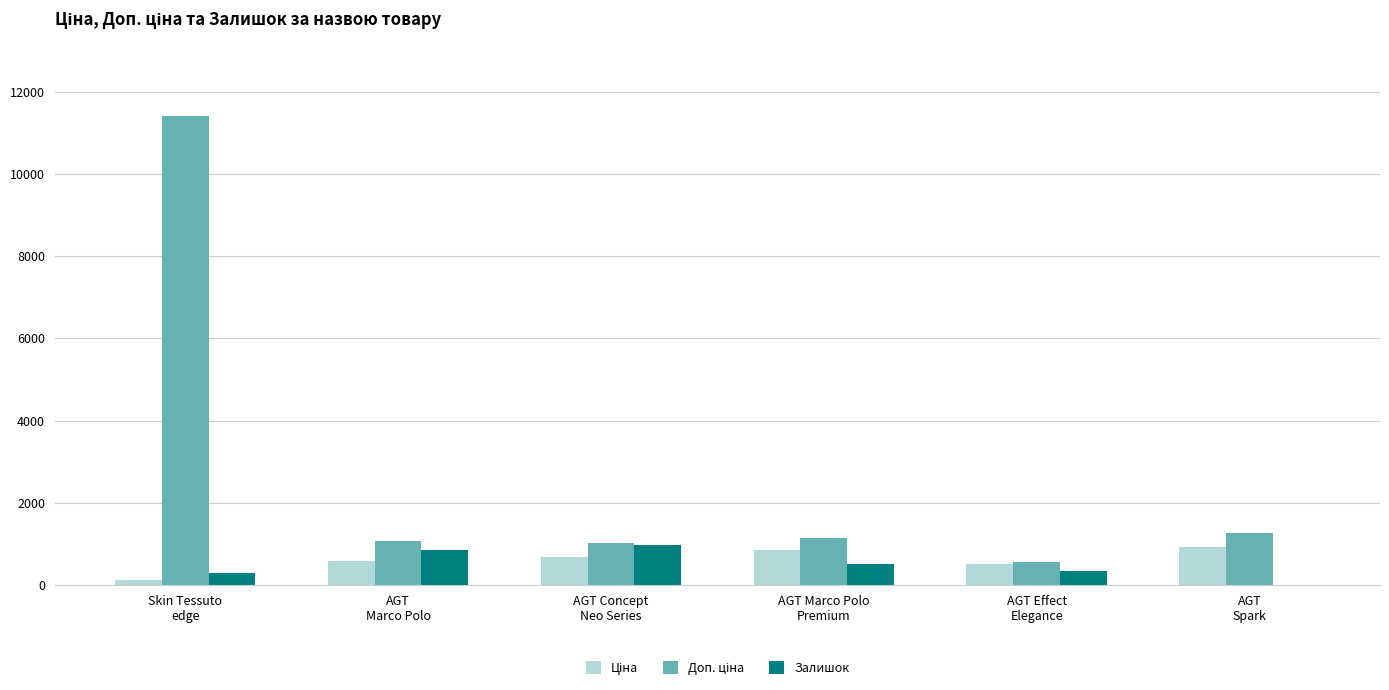

Where does the Ціна series first go above 693?

AGT Concept
Neo Series